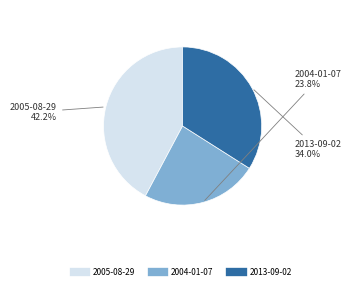

Is there any slice that represents more than half of the pie?

No